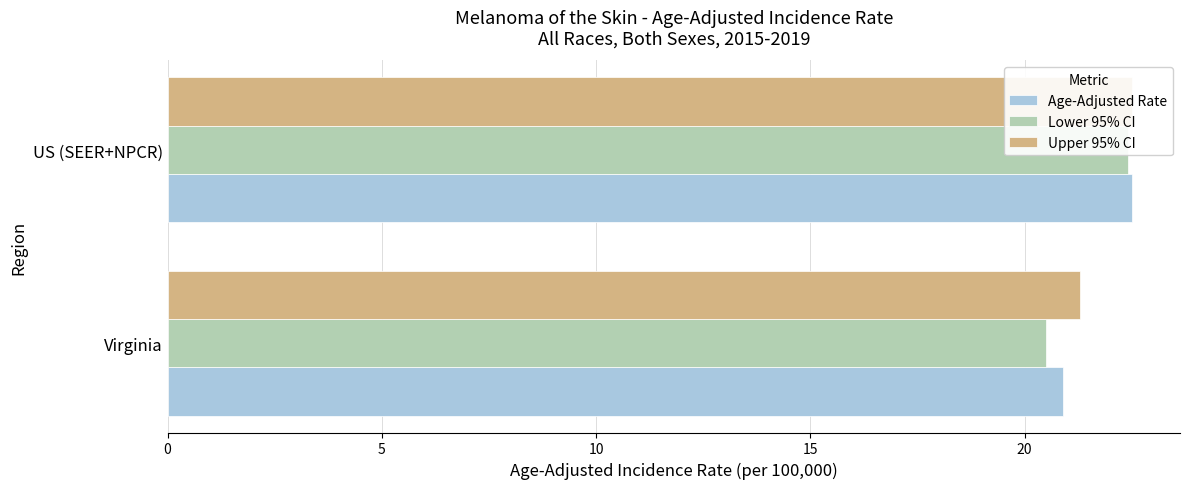

Rank the series at Virginia from lowest to highest value.

Lower 95% CI, Age-Adjusted Rate, Upper 95% CI